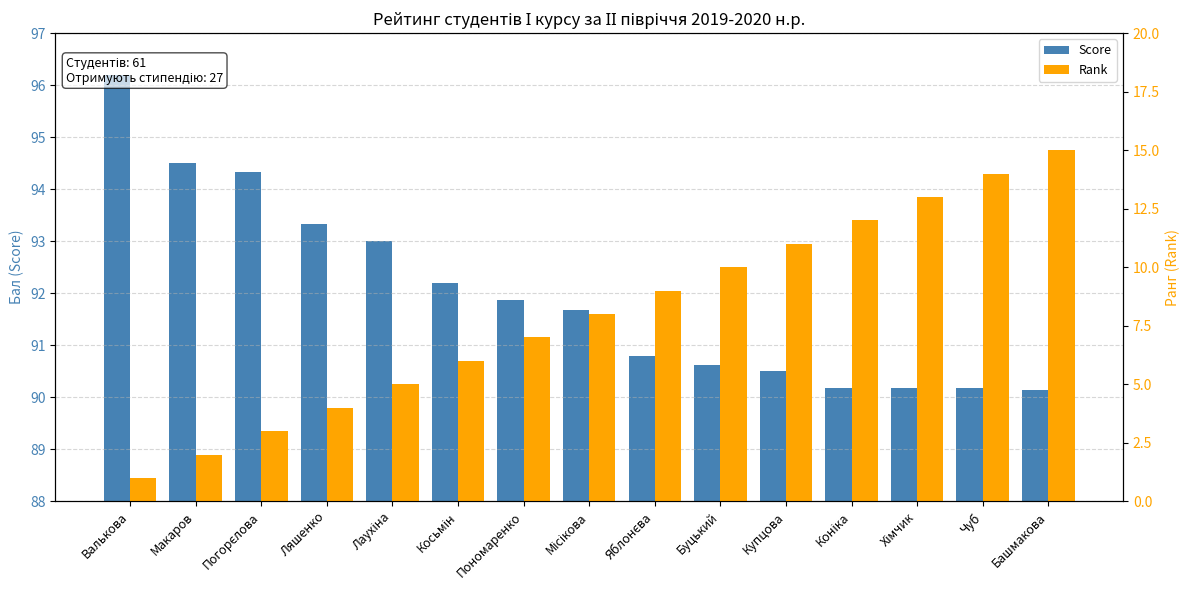

What is the value of the Score bar at the 5th from the left?

93.0